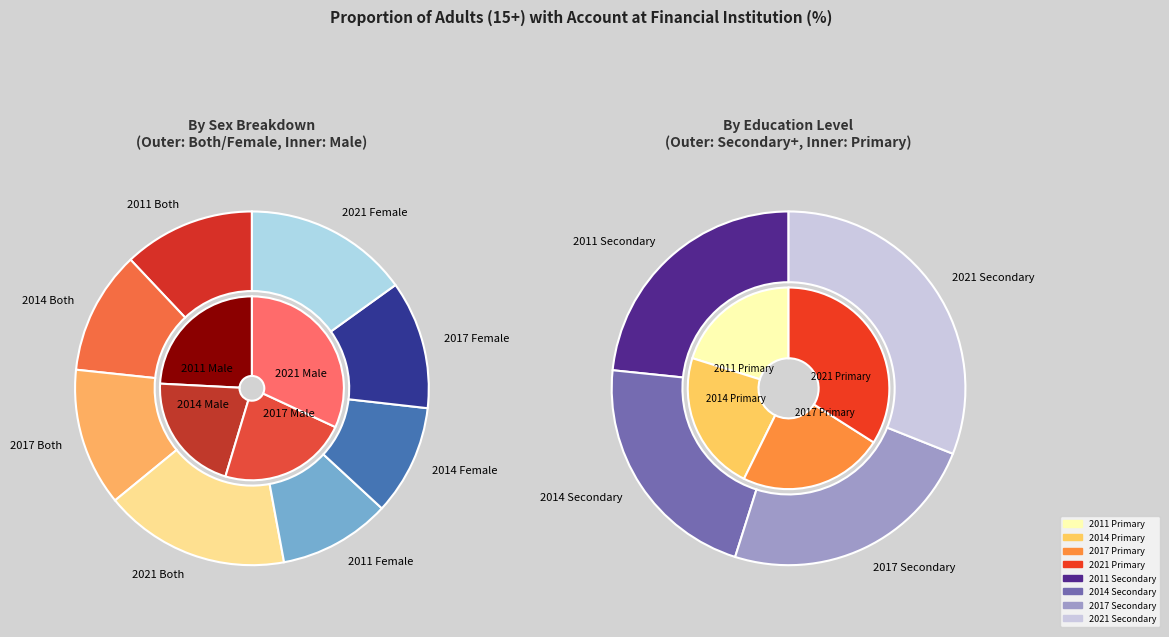

Combined, do 2011 Both and 2021 Female account for over 50%?

No